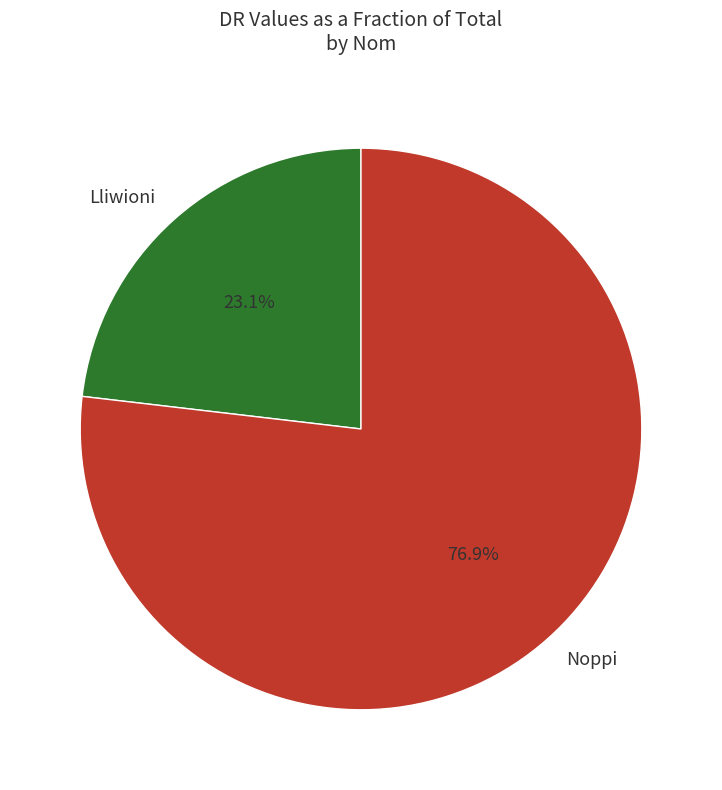

Which slice is the smallest?

Lliwioni